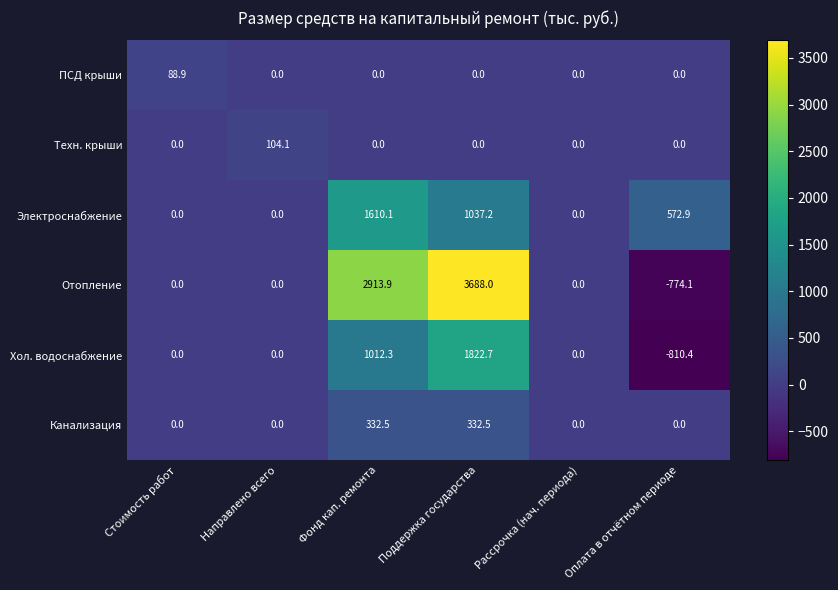

At how many categories does at least one series exceed 85?

5